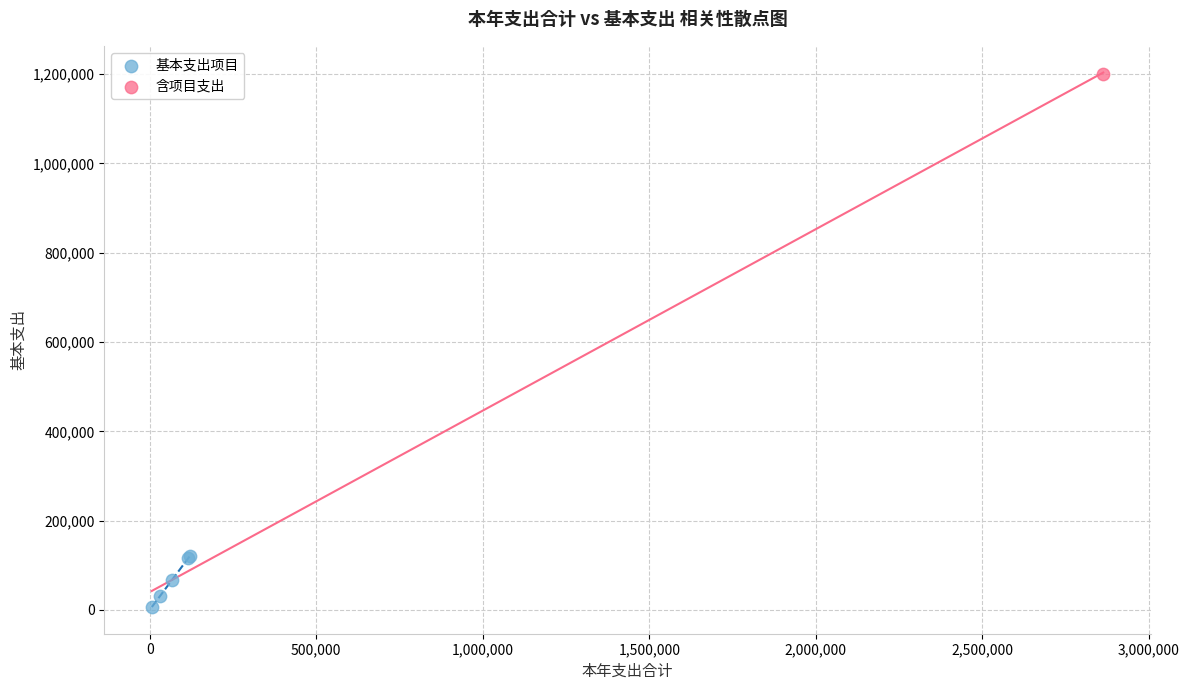

What are all the series names shown in the legend?

基本支出项目, 含项目支出